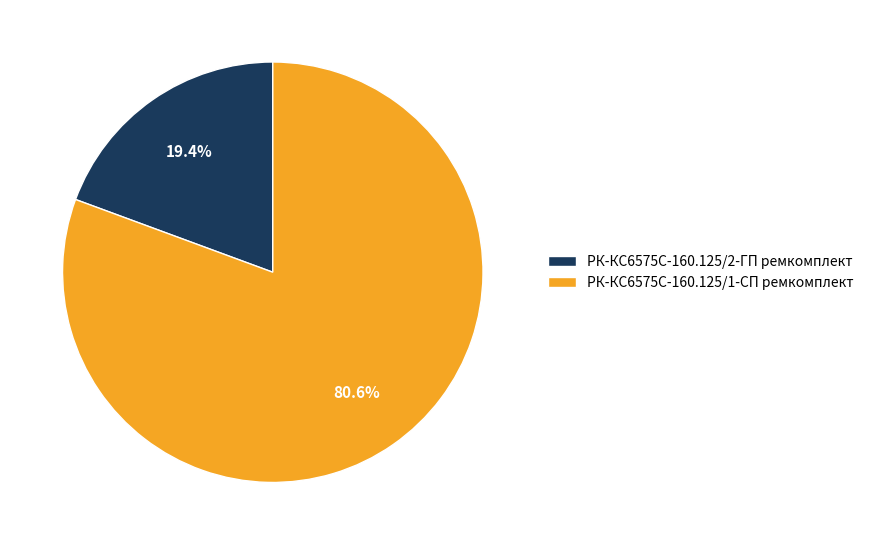

Combined, do РК-КС6575С-160.125/2-ГП ремкомплект and РК-КС6575С-160.125/1-СП ремкомплект account for over 50%?

Yes